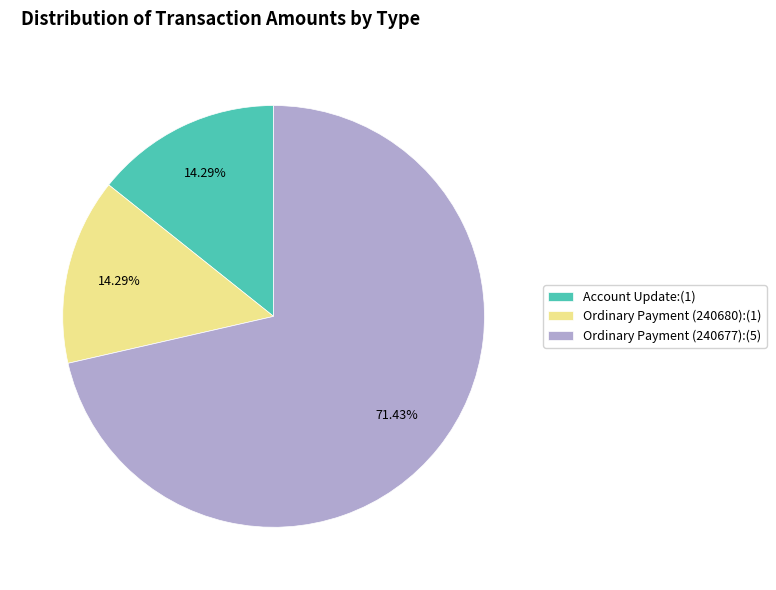

Which has a higher value, Ordinary Payment (240677):(5) or Ordinary Payment (240680):(1)?

Ordinary Payment (240677):(5)